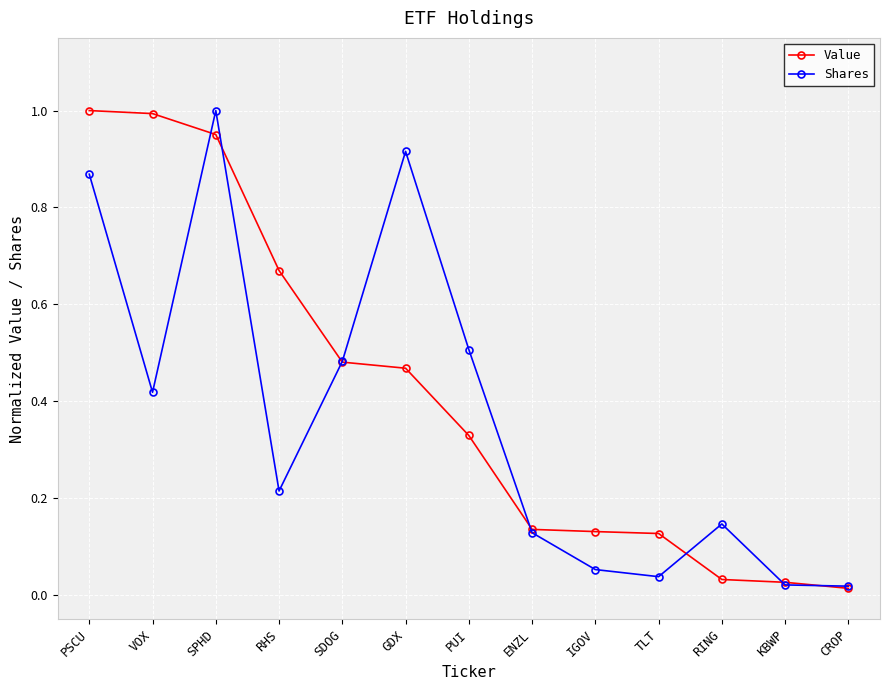

Does the chart have visible grid lines?

Yes